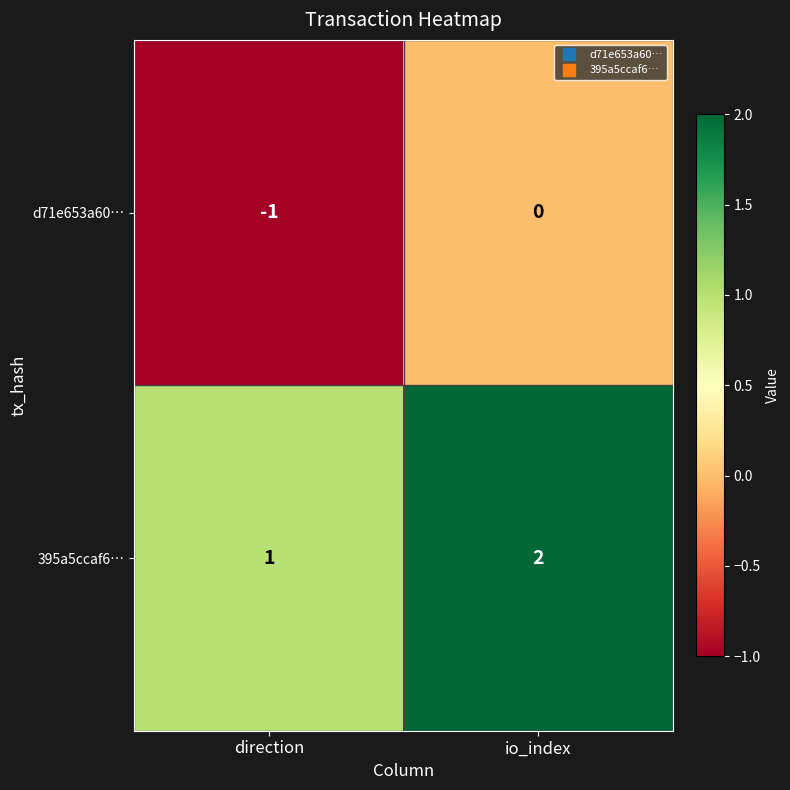

List the series in order of their peak value, lowest first.

d71e653a60…, 395a5ccaf6…